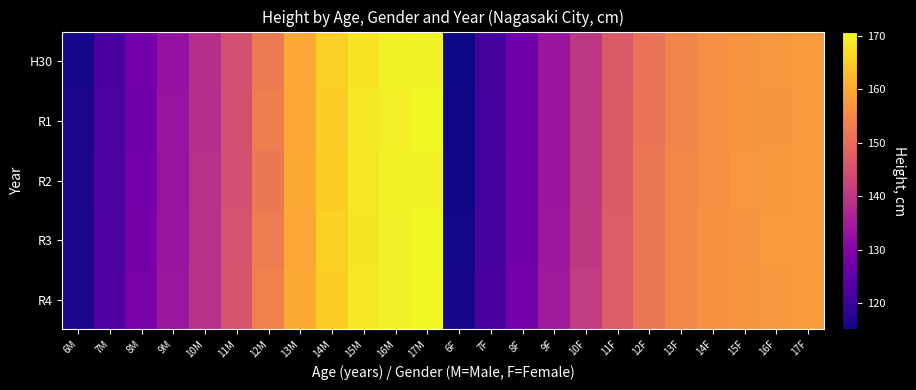

Which series has the largest total across all categories?

R4